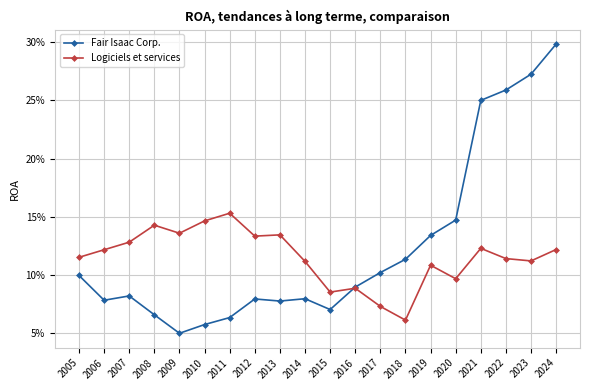

What are all the series names shown in the legend?

Fair Isaac Corp., Logiciels et services